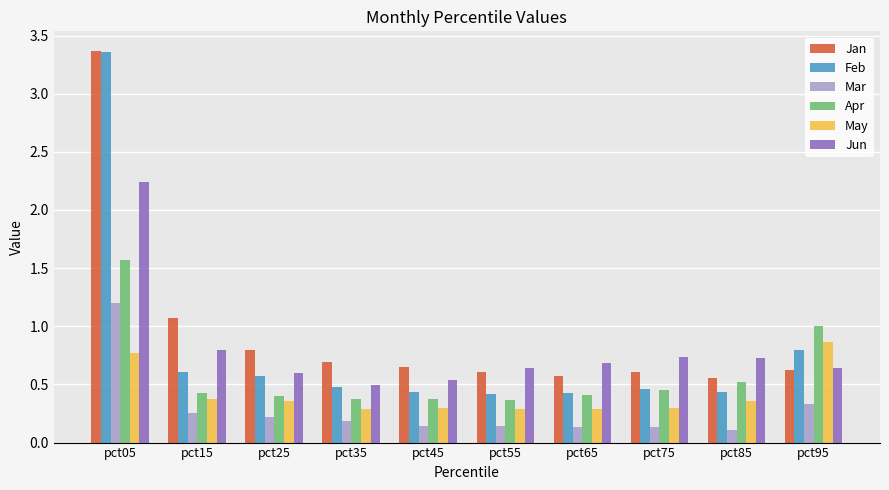

What is the total value across all series at pct75?

2.7